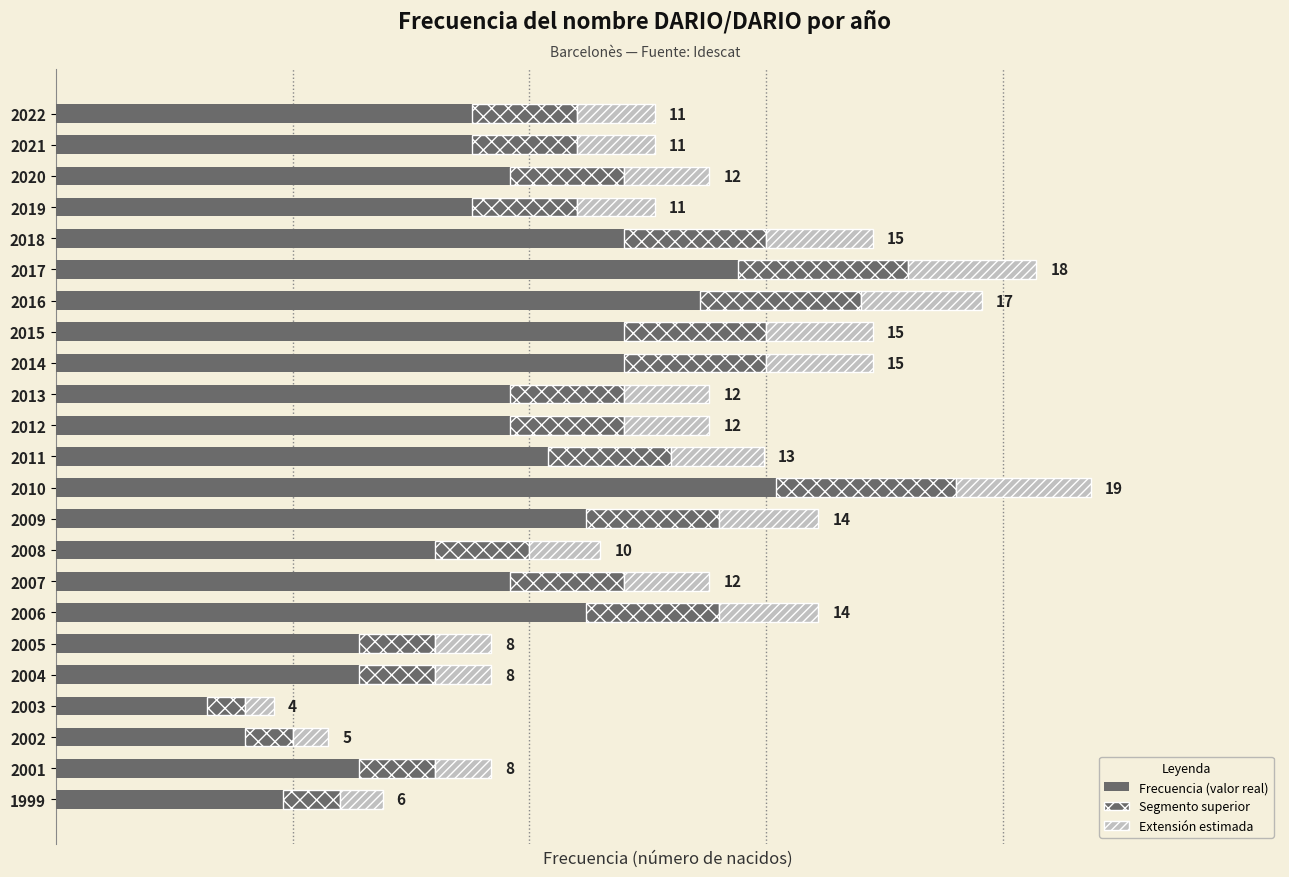

How many categories are shown in the chart?

23